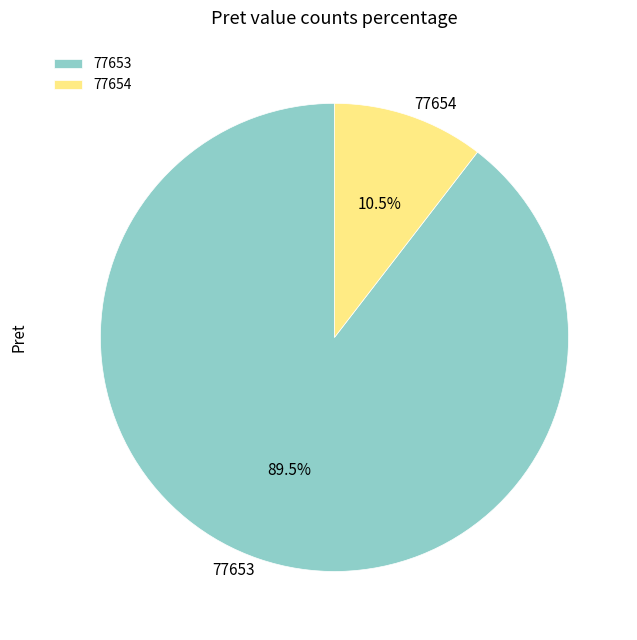

To the nearest percent, what is the difference between the 77653 and 77654 slice percentages?

79%